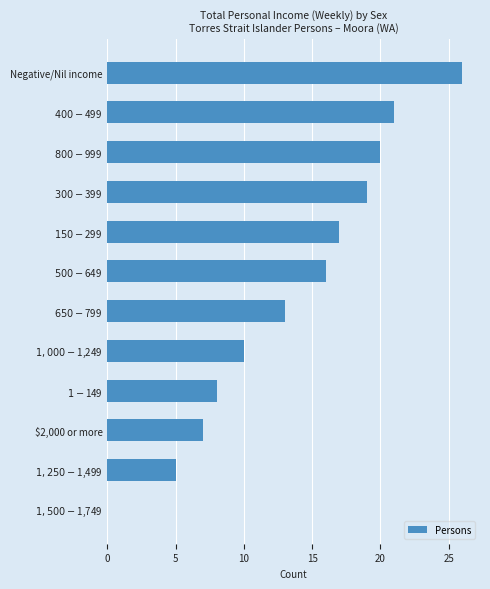

Are the bars horizontal?

Yes